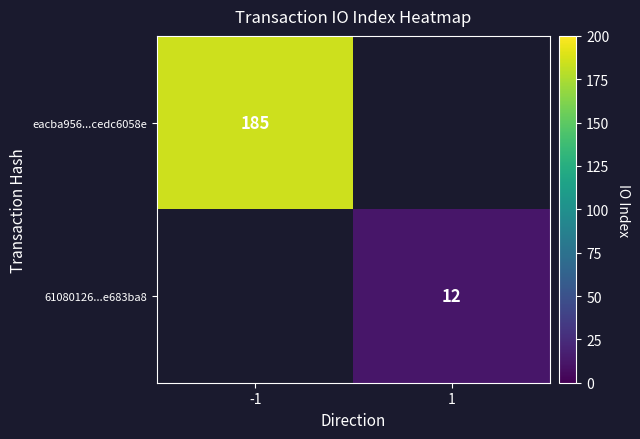

True or false: 61080126...e683ba8 has a value of 5 at 1.

False